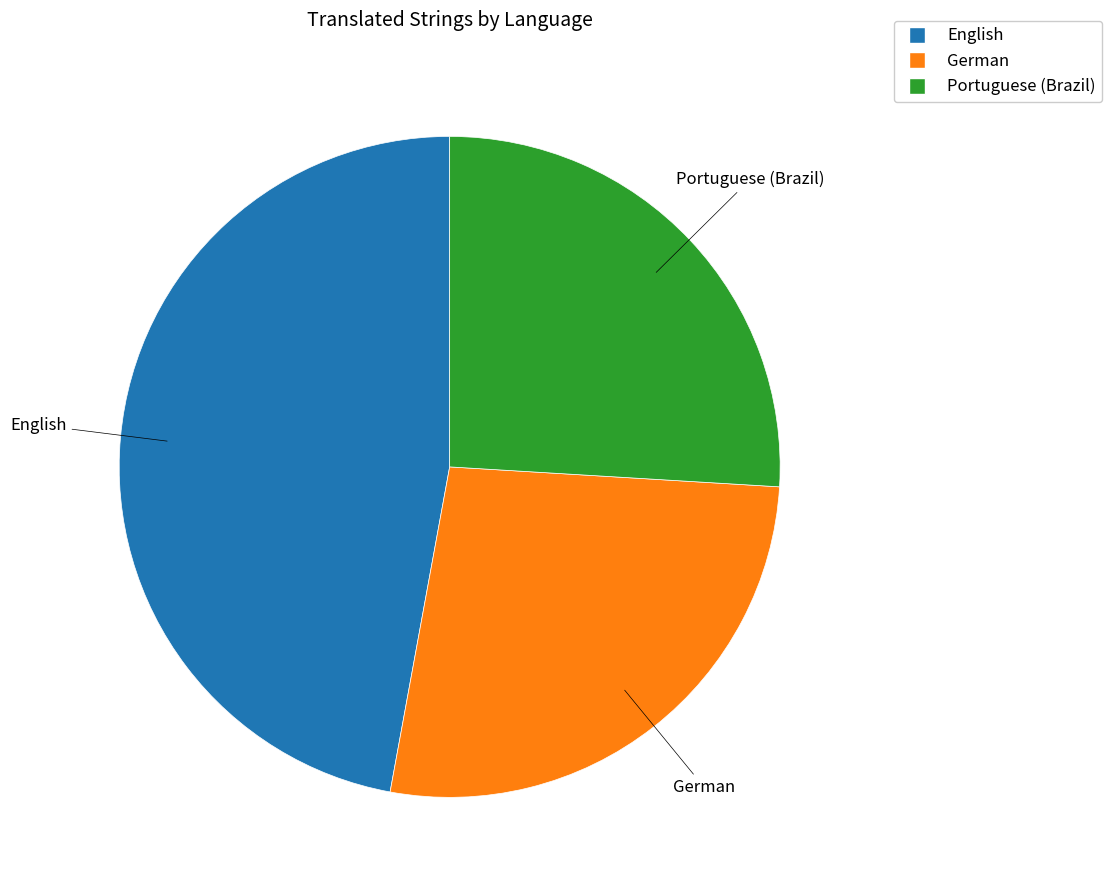

Which slice is the smallest?

Portuguese (Brazil)